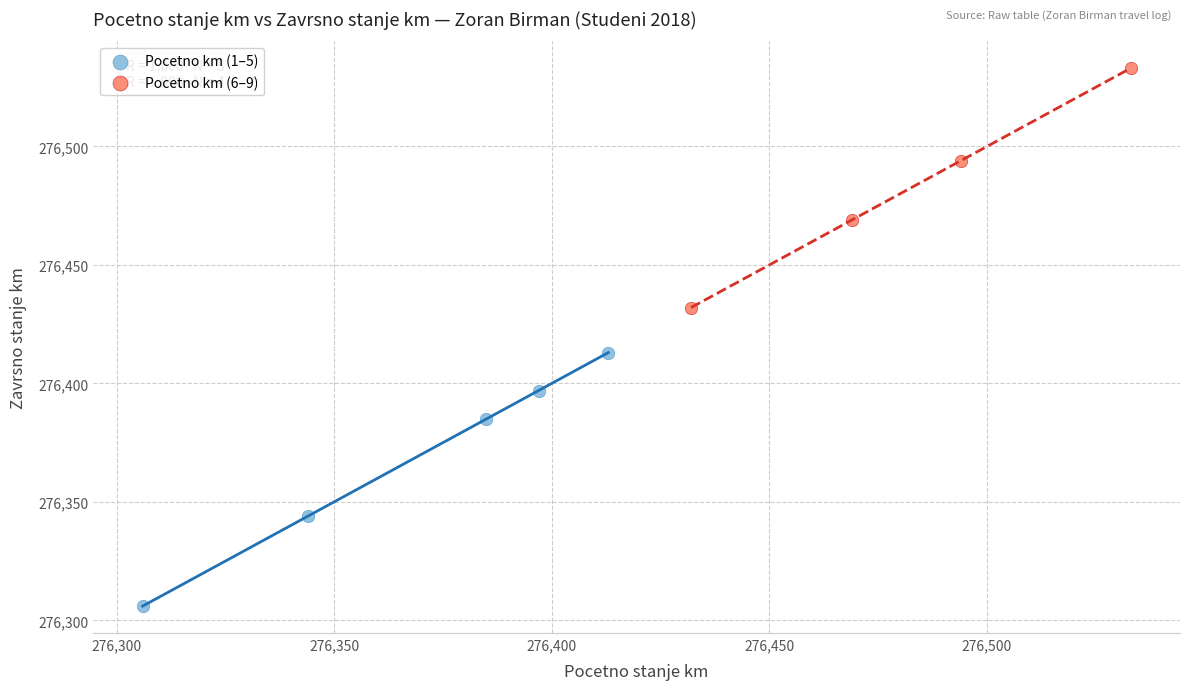

Which series reaches the minimum Y coordinate?

Pocetno km (1–5)